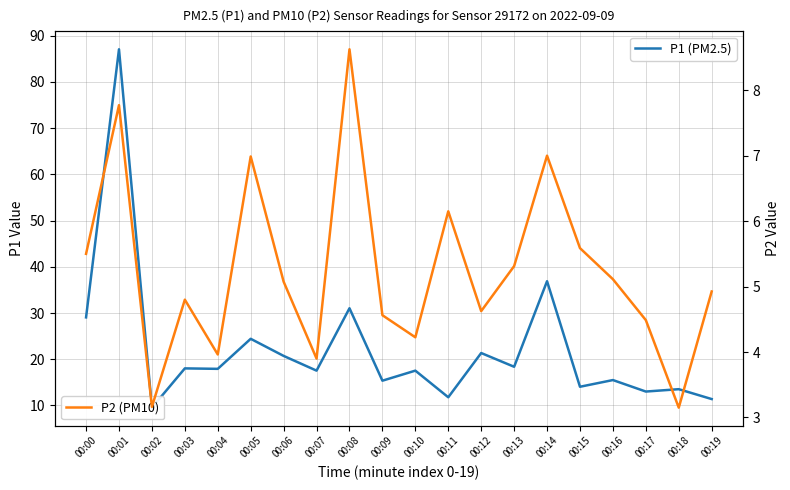

True or false: P1 (PM2.5) and P2 (PM10) intersect in this chart.

False